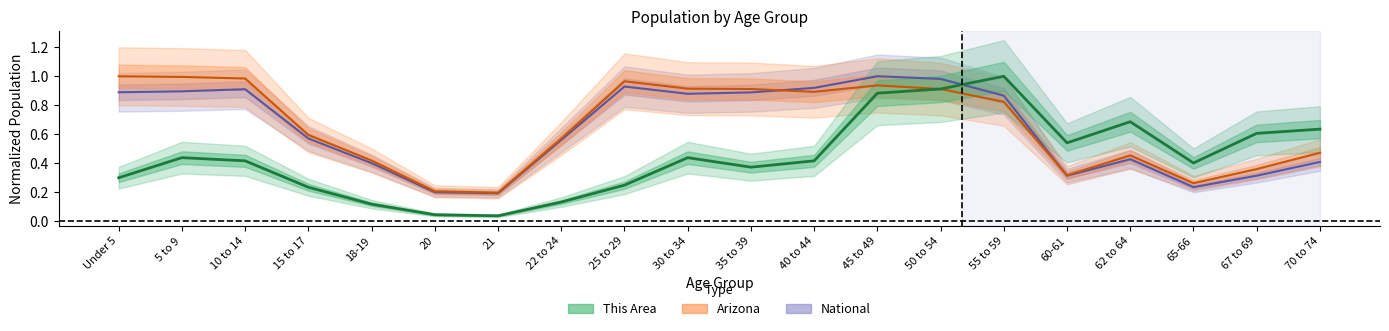

Reading left to right, transcribe all the data shown in this chart.

This Area: 0.3	0.4	0.4	0.2	0.1	0.0	0.0	0.1	0.2	0.4	0.4	0.4	0.9	0.9	1.0	0.5	0.7	0.4	0.6	0.6
Arizona: 1.0	1.0	1.0	0.6	0.4	0.2	0.2	0.6	1.0	0.9	0.9	0.9	0.9	0.9	0.8	0.3	0.5	0.3	0.4	0.5
National: 0.9	0.9	0.9	0.6	0.4	0.2	0.2	0.6	0.9	0.9	0.9	0.9	1.0	1.0	0.9	0.3	0.4	0.2	0.3	0.4